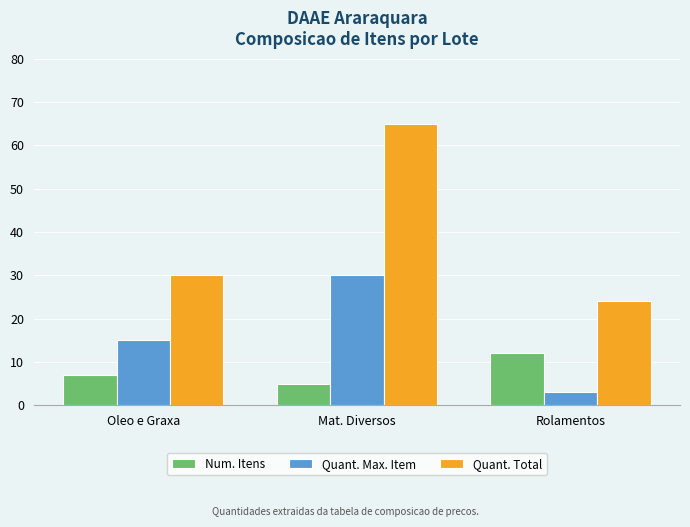

At Rolamentos, list the series in order from smallest to largest.

Quant. Max. Item, Num. Itens, Quant. Total